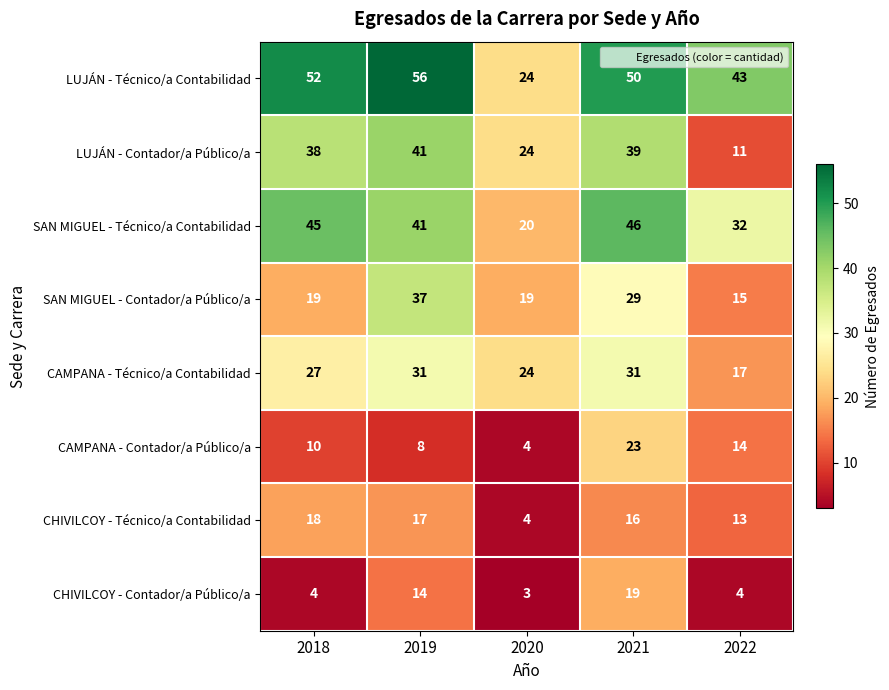

What is the approximate value of LUJÁN - Técnico/a Contabilidad at 2020?

24